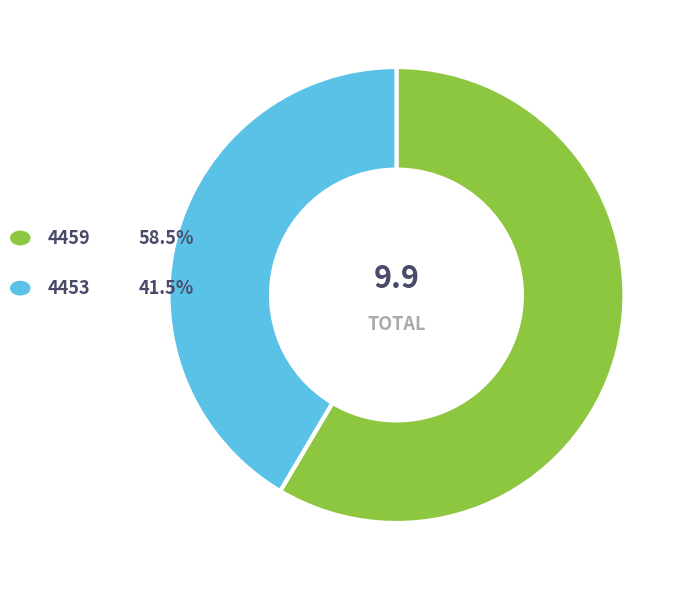

Count the number of slices in the pie.

2